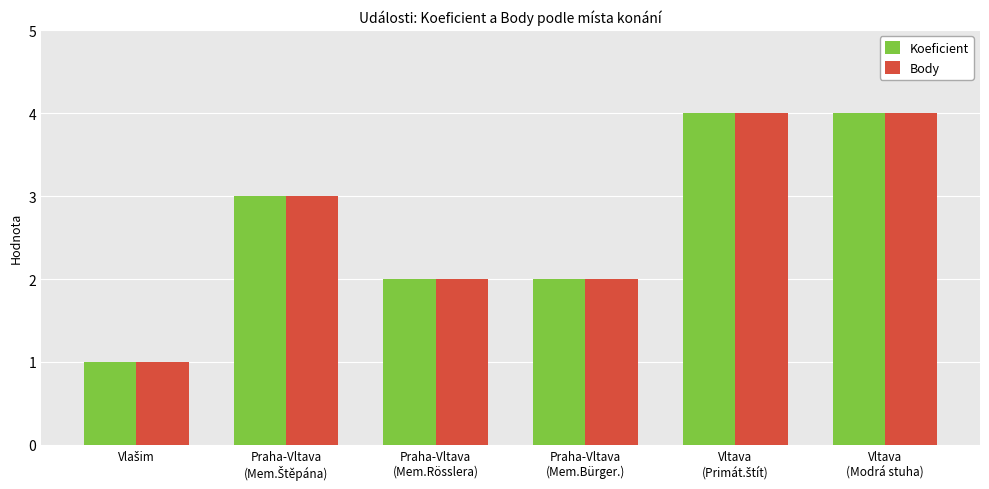

What is the sum of all Koeficient values?

16